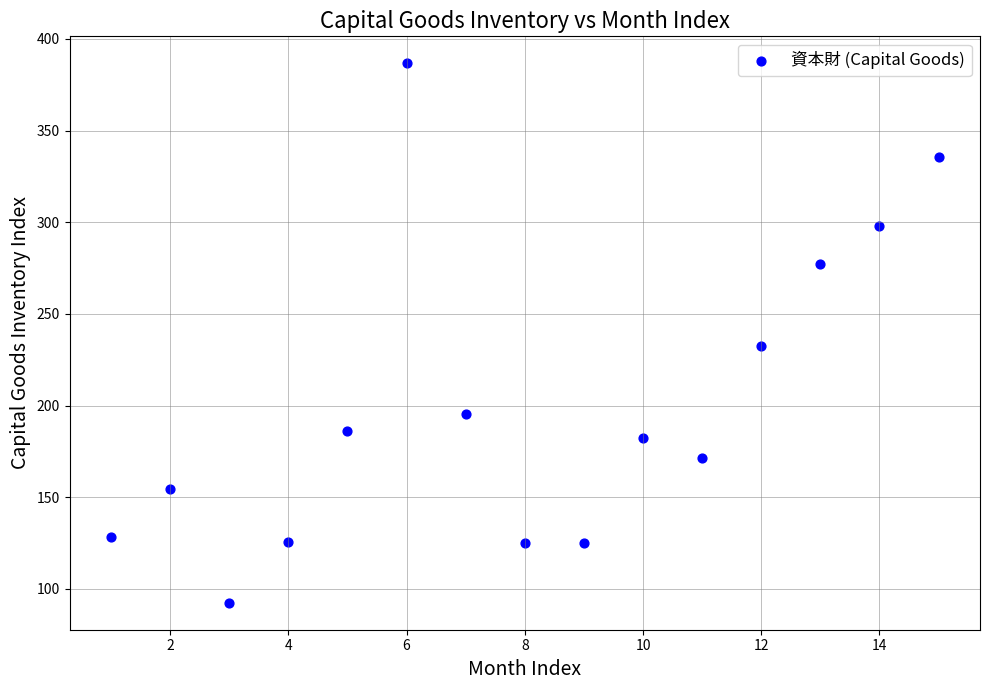

What Y value in the scatter plot is closest to 239?

232.6